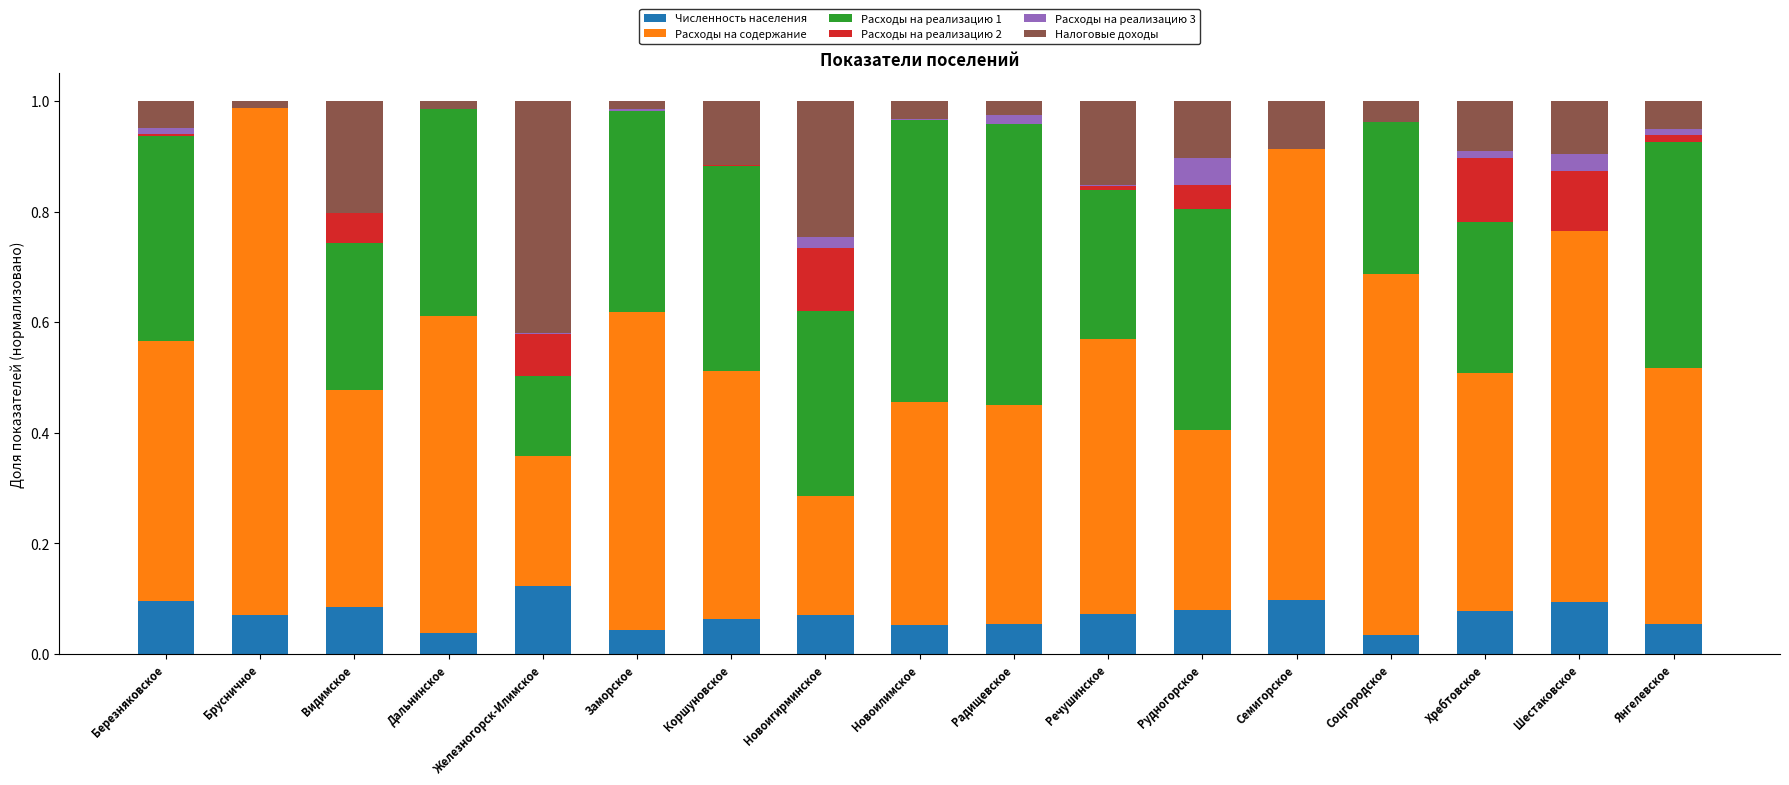

How many distinct data groups are displayed?

6